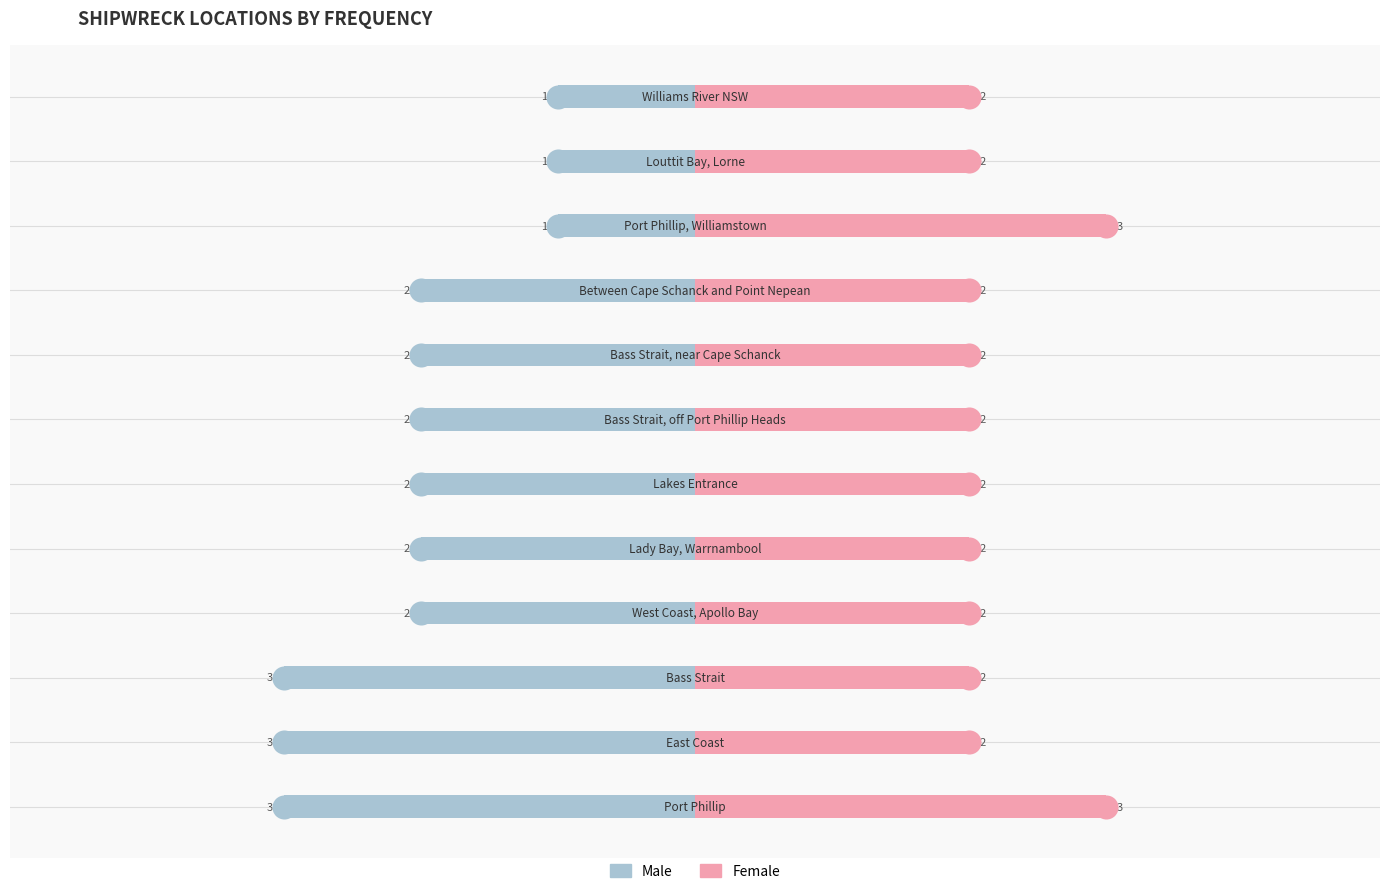

Which series has the largest Y range (max minus min)?

Male